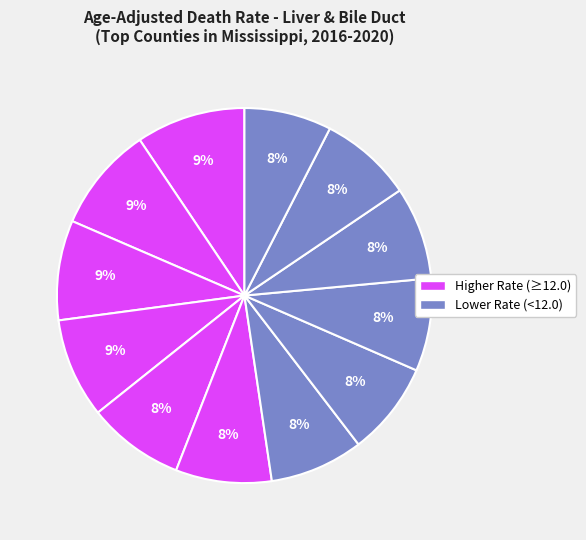

Does any single category account for the majority?

No